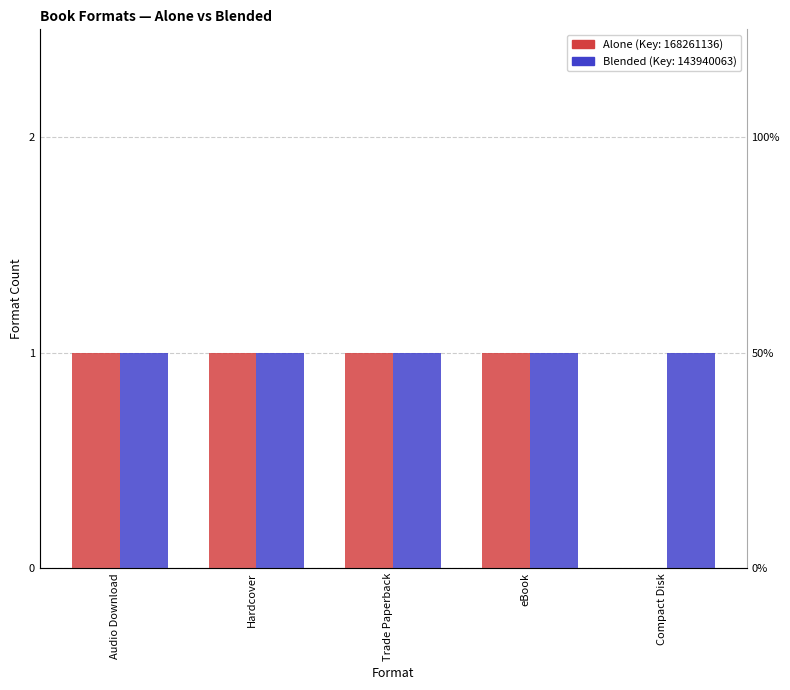

What is the label of the 2nd bar from the right?

eBook